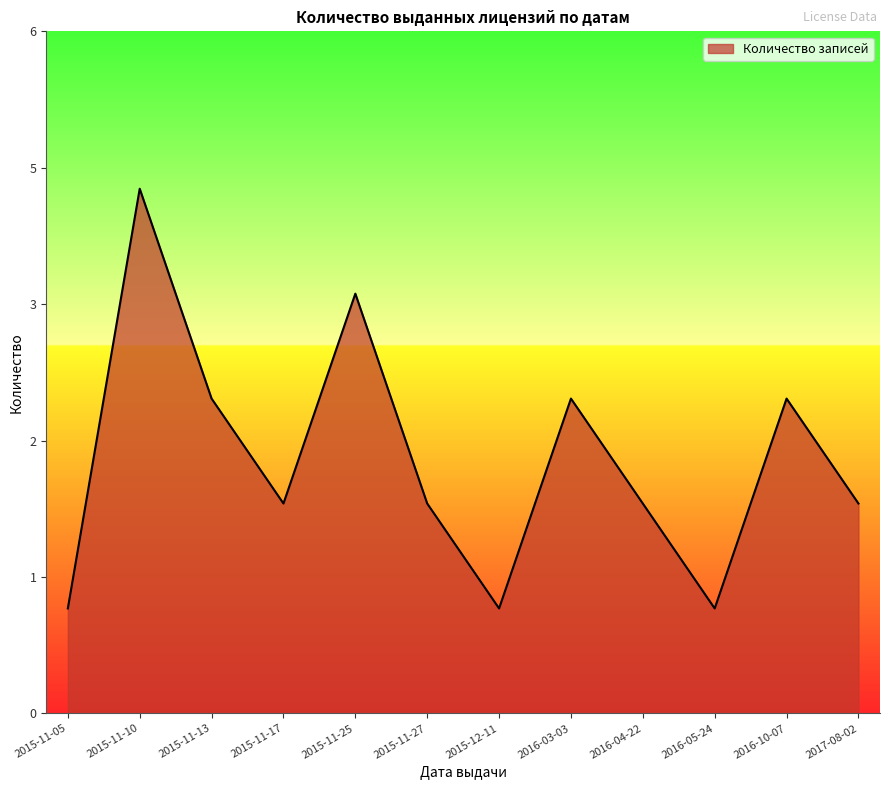

Does the chart have visible grid lines?

No